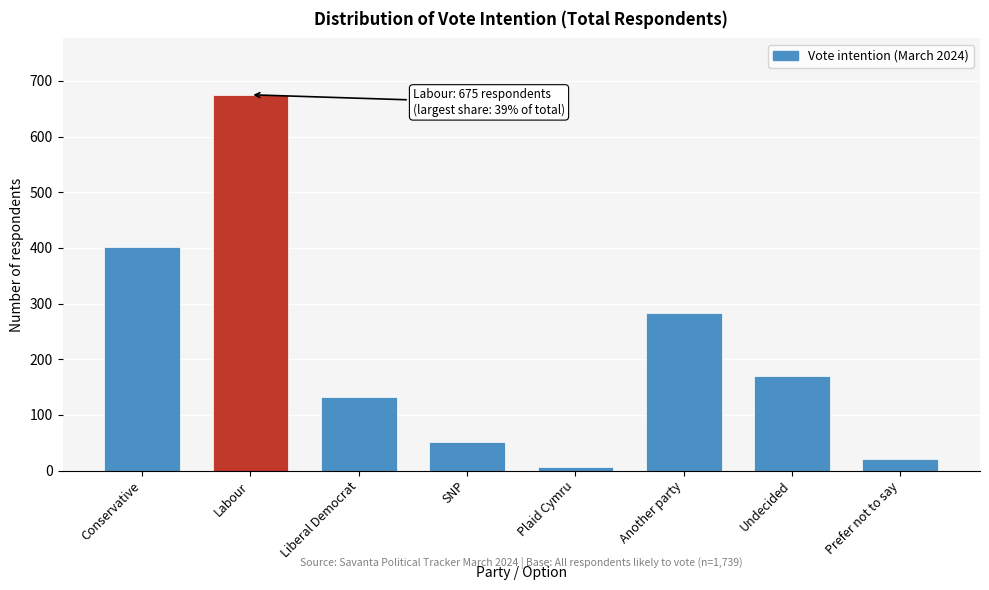

Reading right to left, list all the values displayed in this chart.

21	169	283	6	52	133	675	401